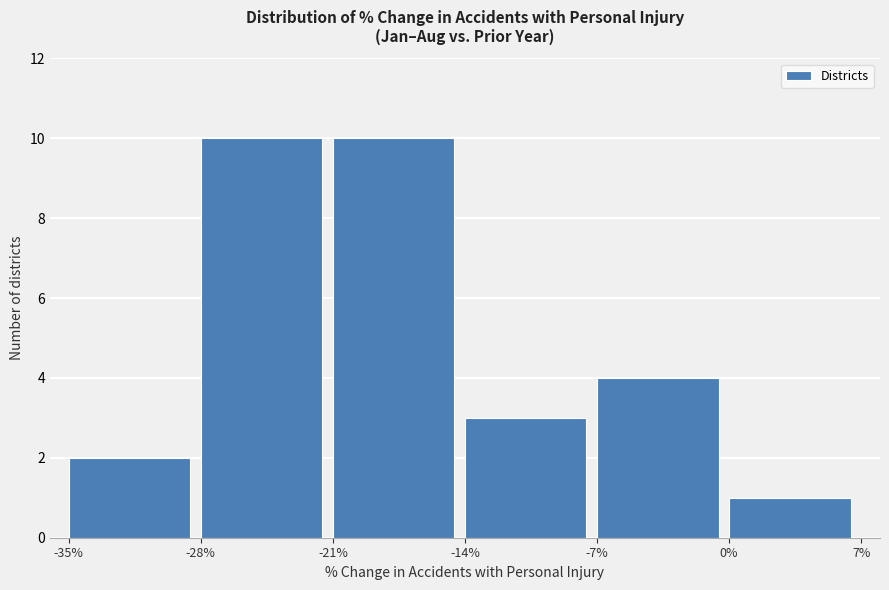

How tall is the bar that spans -14% to -7% on the x-axis? The values are not printed on the chart, so give them approximately, as read against the axis.

3